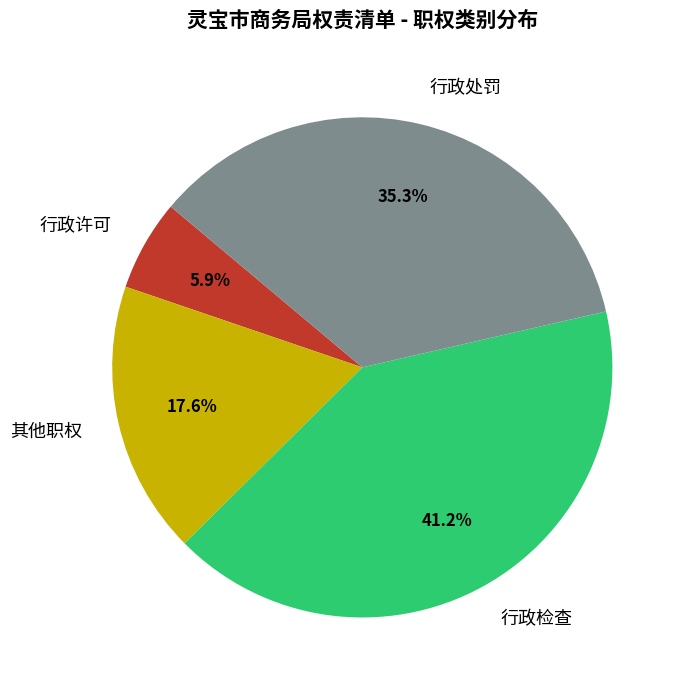

Which category has the biggest portion of the pie?

行政检查